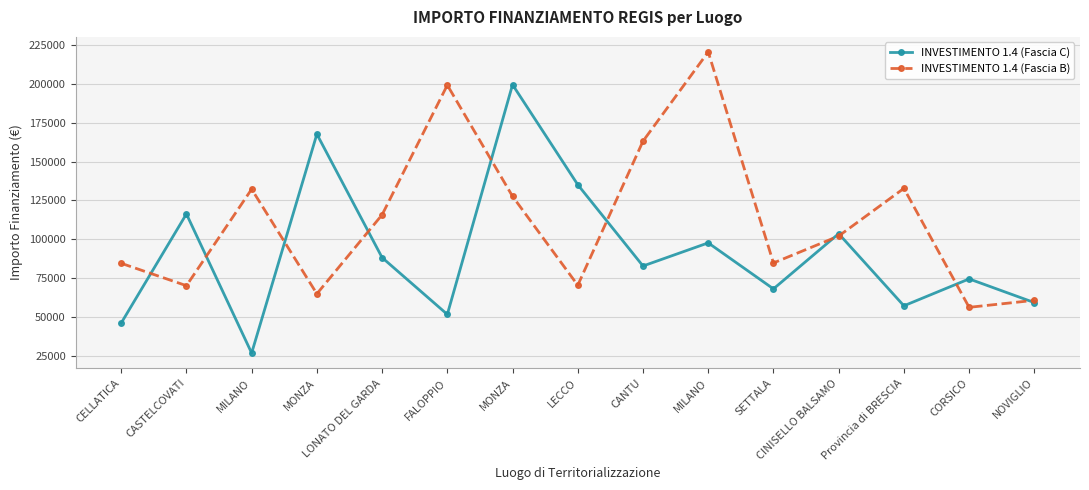

True or false: INVESTIMENTO 1.4 (Fascia C) has more than 2 interior local peaks.

True